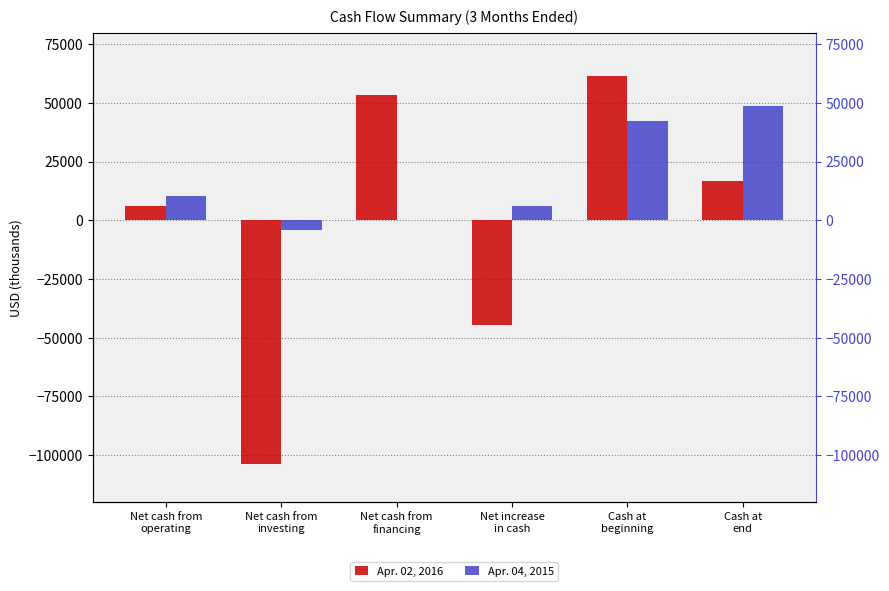

Read the Apr. 04, 2015 value at Net increase
in cash.

6273